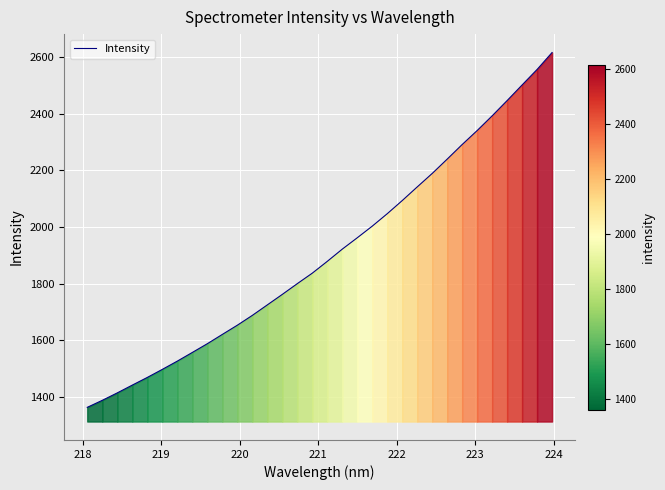

How many lines are shown in the chart?

1